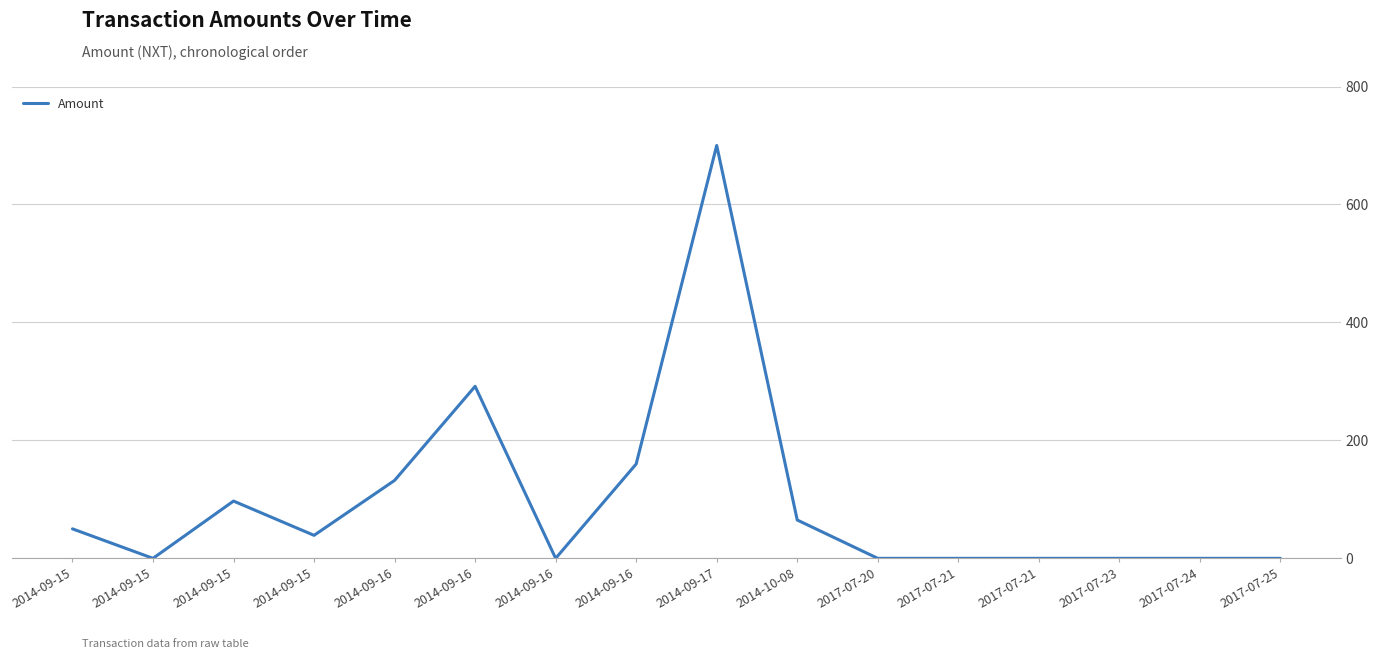

How many lines are shown in the chart?

1